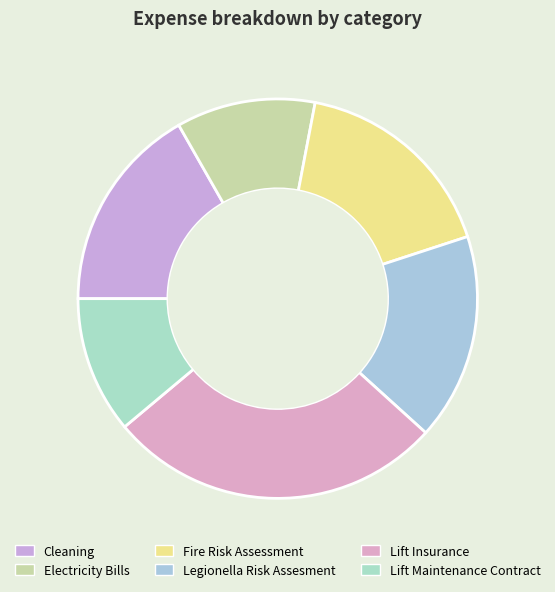

To the nearest percent, what is the combined percentage of Cleaning and Lift Maintenance Contract?

28%